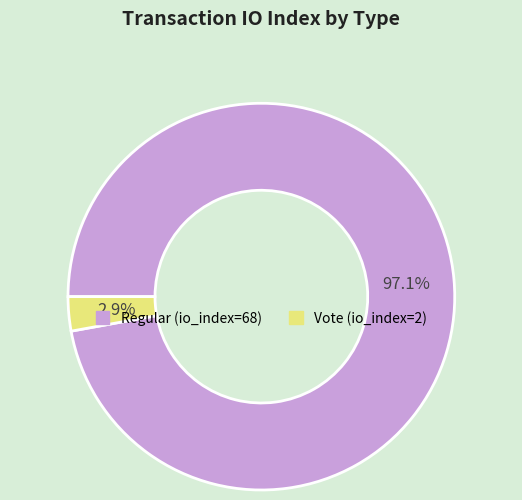

Count the number of slices in the pie.

2